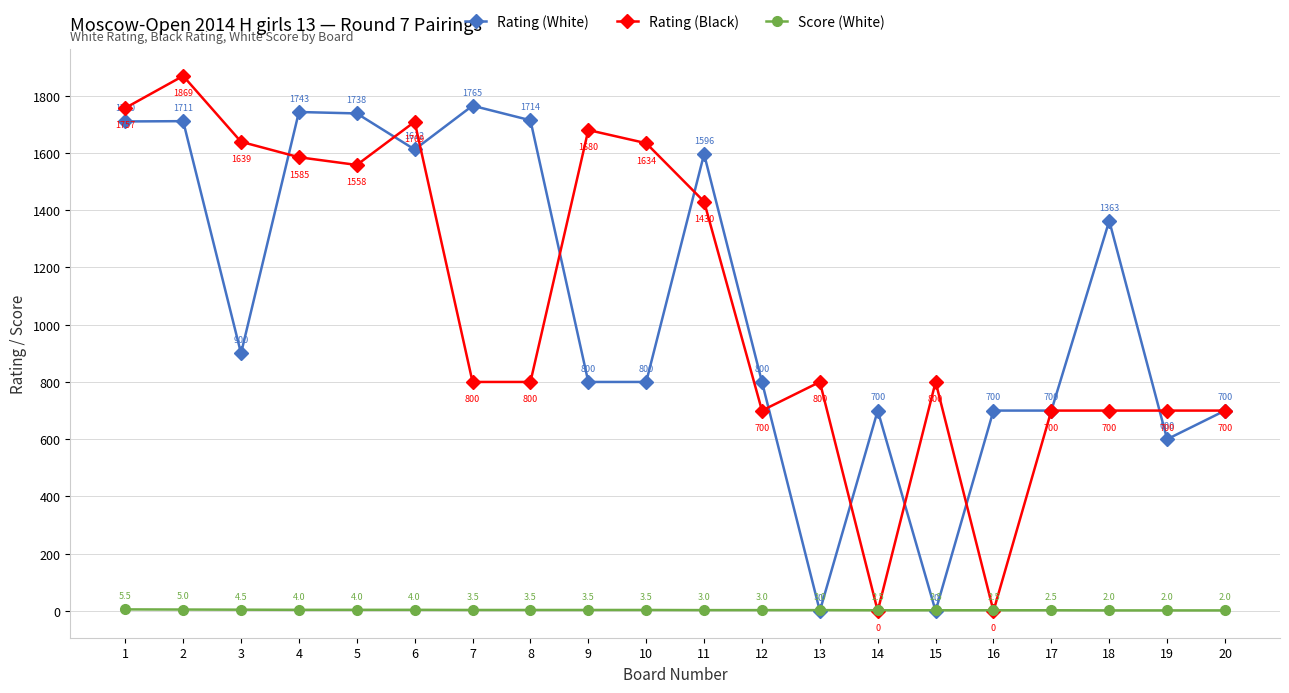

How many values in Rating (White) are above zero?

18